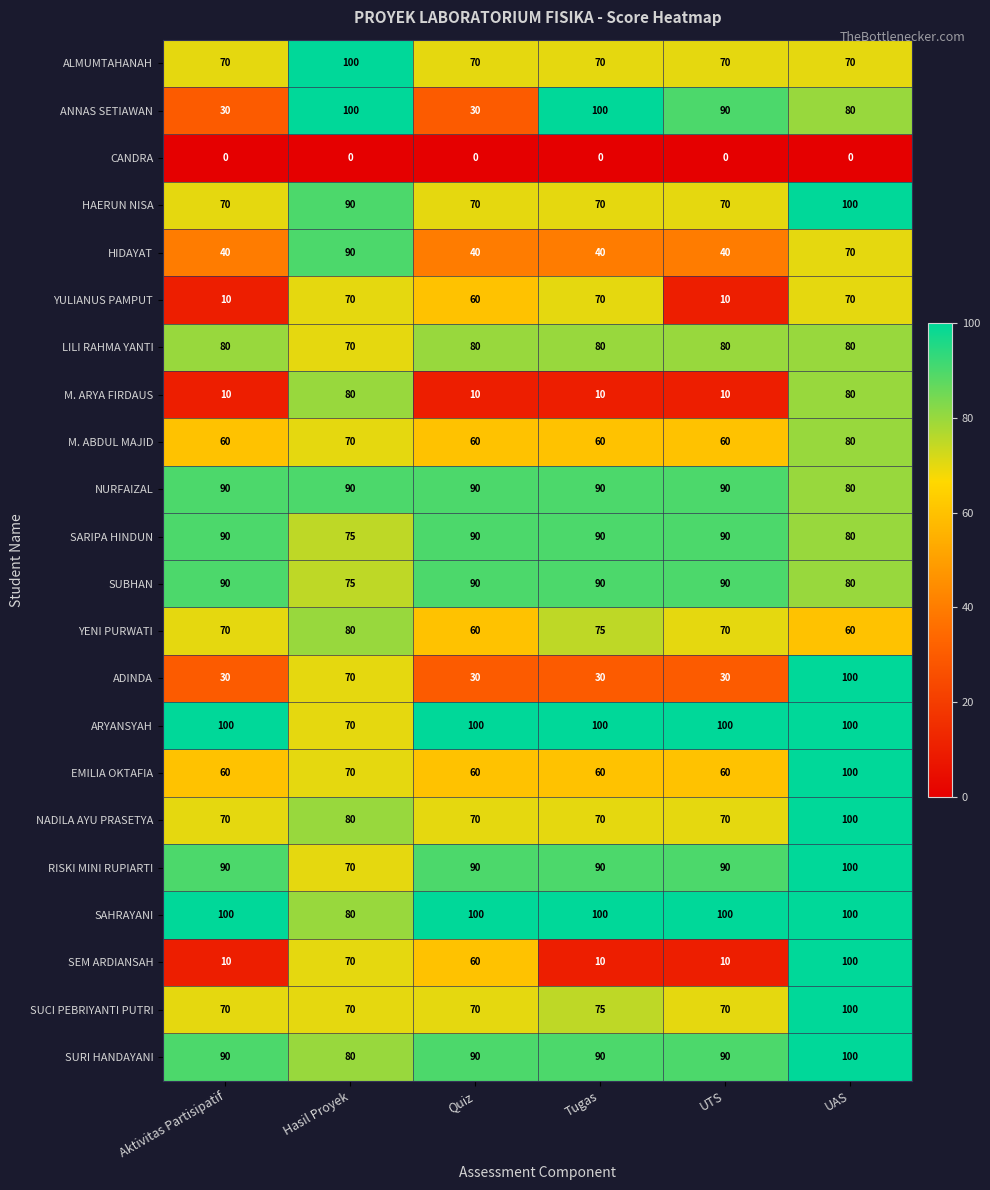

Which series changed the most between Quiz and Tugas?

ANNAS SETIAWAN